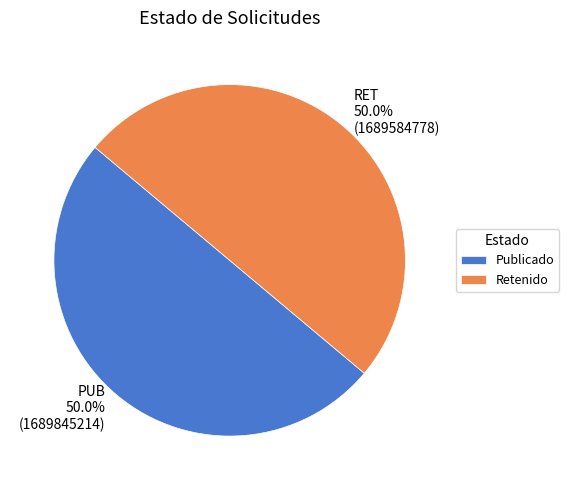

What percentage is NOT represented by Publicado?

50.0%